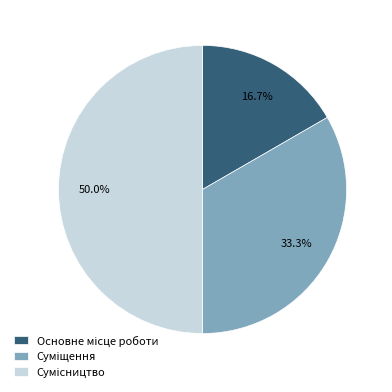

What is the change in value from Основне місце роботи to Сумісництво?

+2